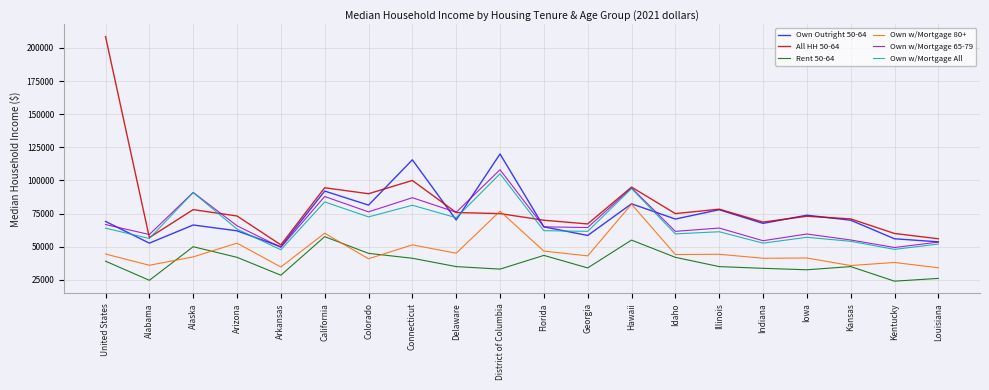

How many distinct data groups are displayed?

6